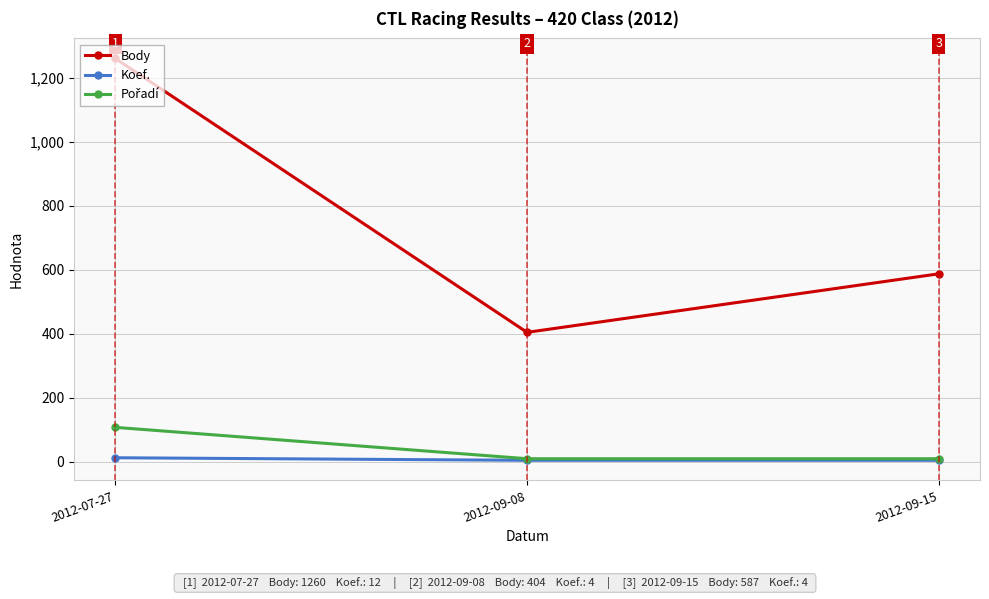

What is the difference between the maximum and minimum values in the Body series?

856